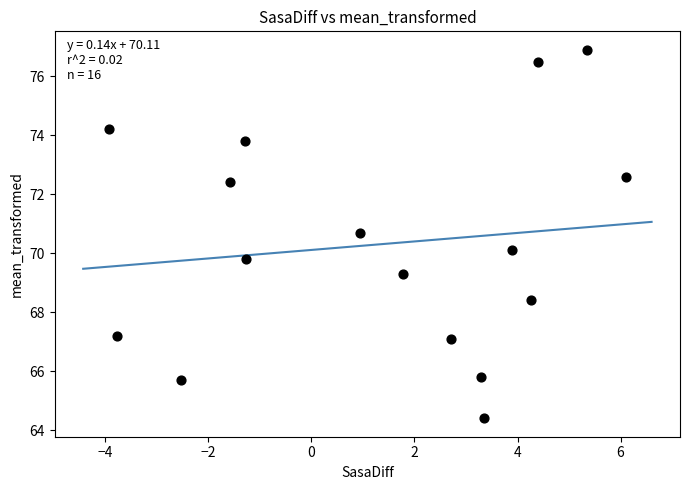

What is the range of X values (max minus min)?

10.0